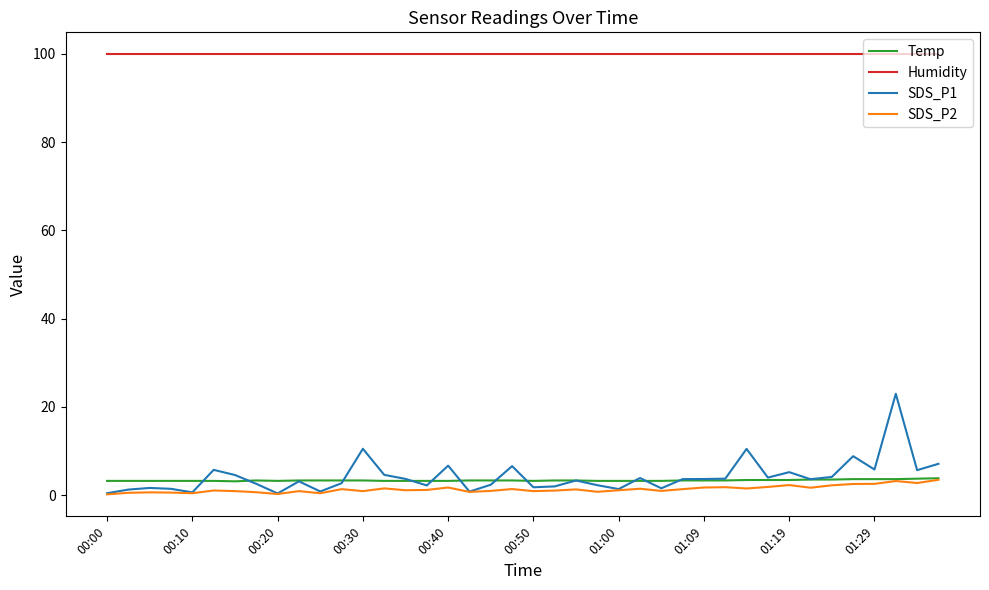

What is the greatest value displayed?

99.9